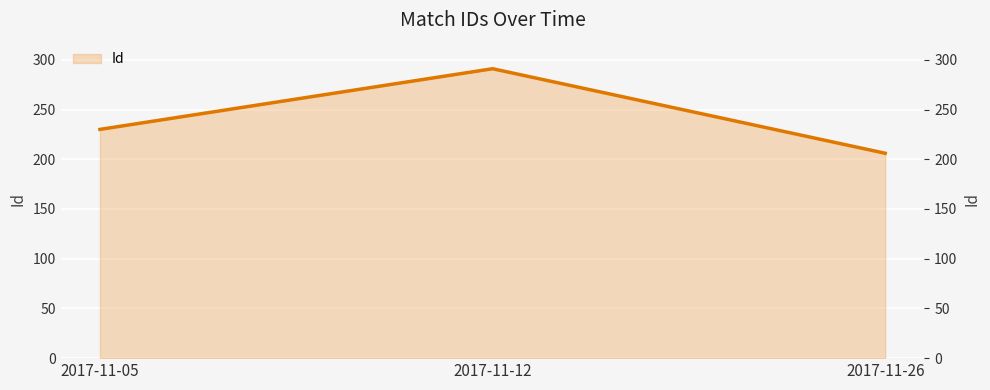

Approximately how many times larger is the value at 2017-11-12 compared to 2017-11-05?

1.3